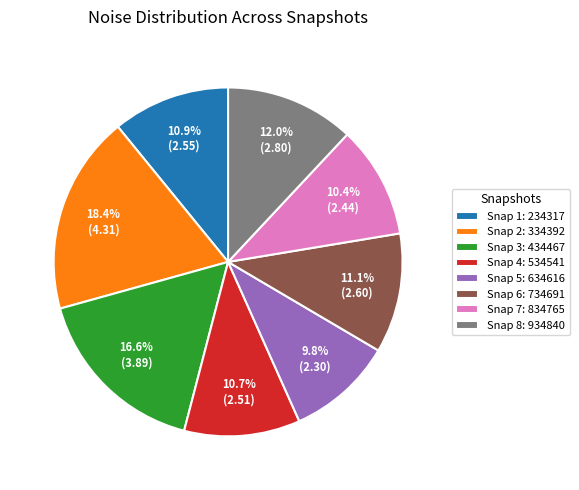

Which slice is the smallest?

Snap 5: 634616